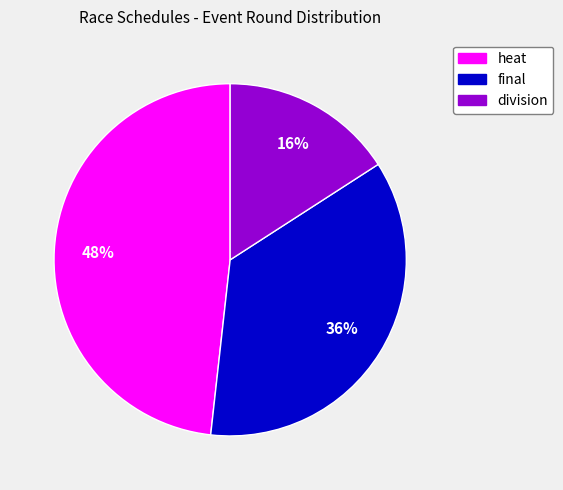

To the nearest percent, what is the combined percentage of heat and division?

64%